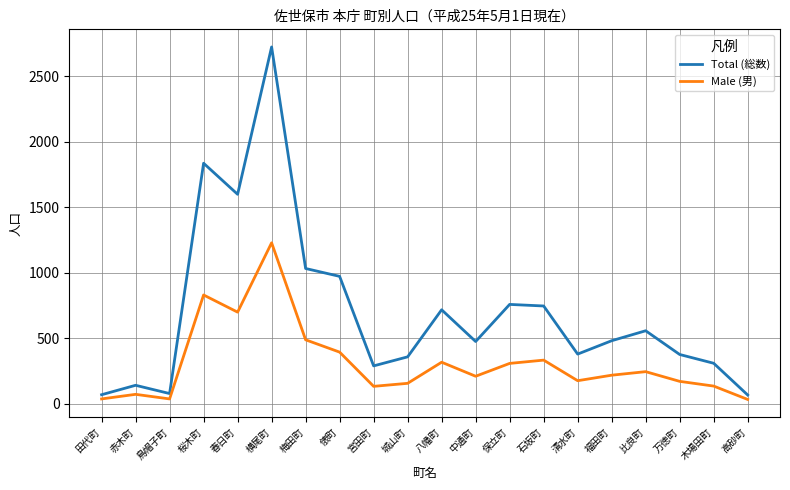

List the series in order of their overall mean, lowest first.

Male (男), Total (総数)